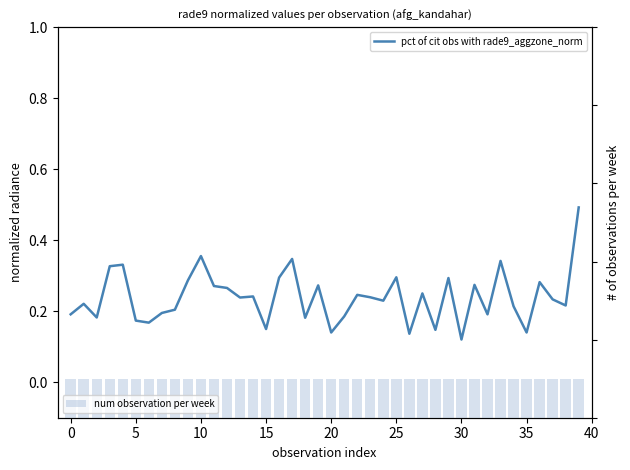

What is the label of the 25th bar from the left?

24